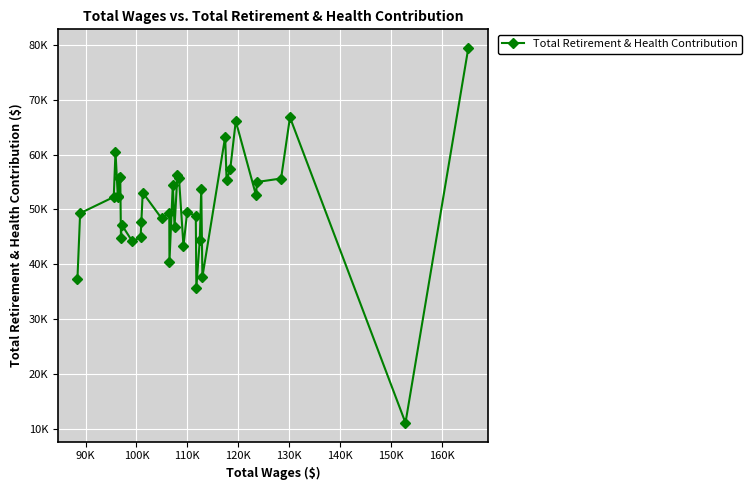

True or false: the data has more than 0 interior local peaks.

True